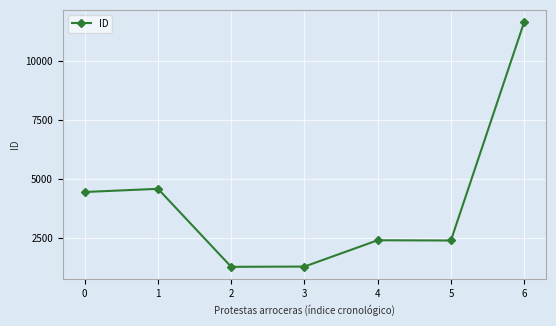

True or false: the data has more than 2 interior local peaks.

False